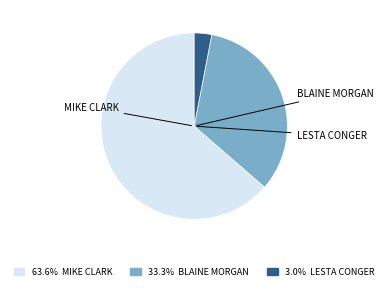

Does any single category account for the majority?

Yes